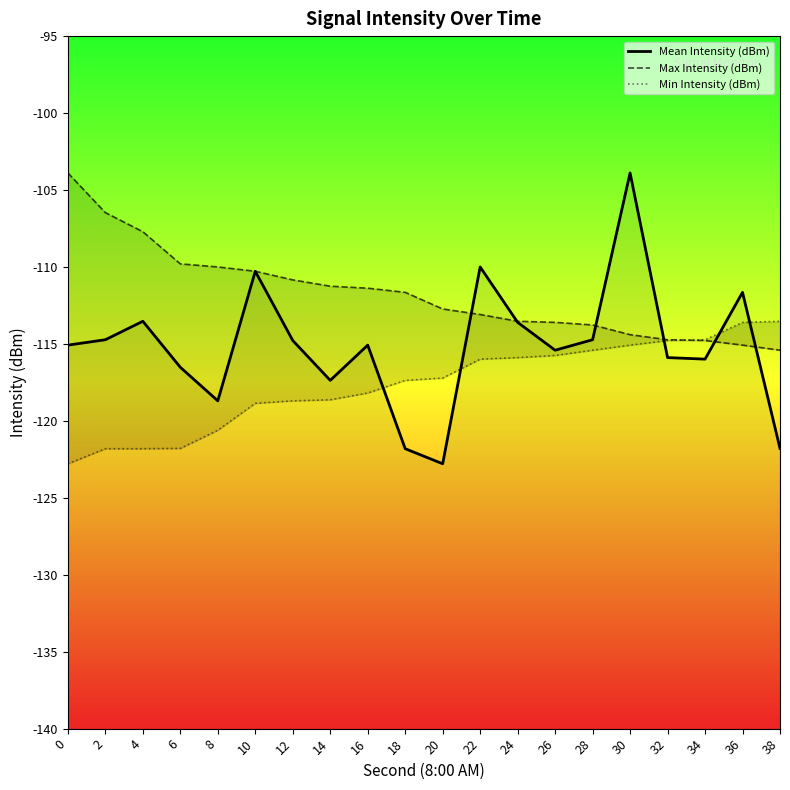

Which series has the largest total across all categories?

Max Intensity (dBm)